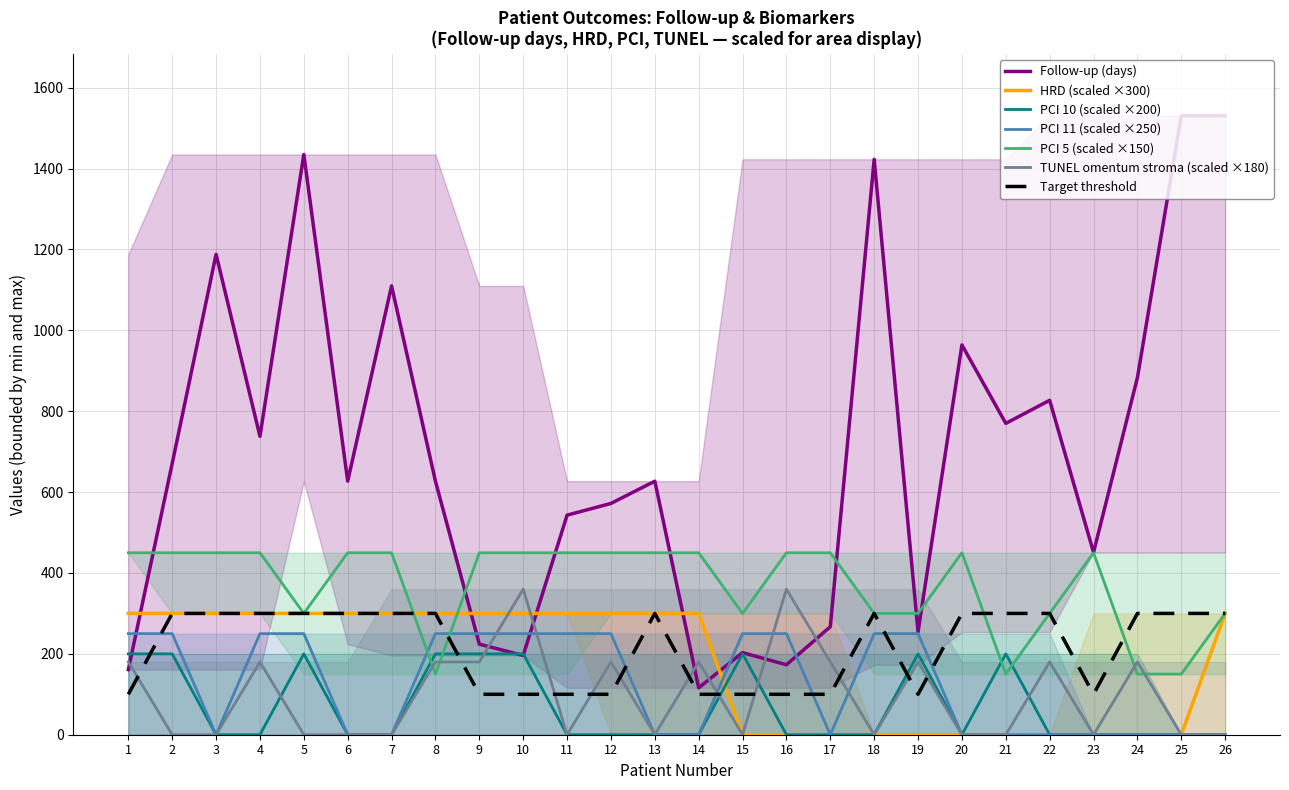

Which series has the widest spread of values?

Follow-up (days)